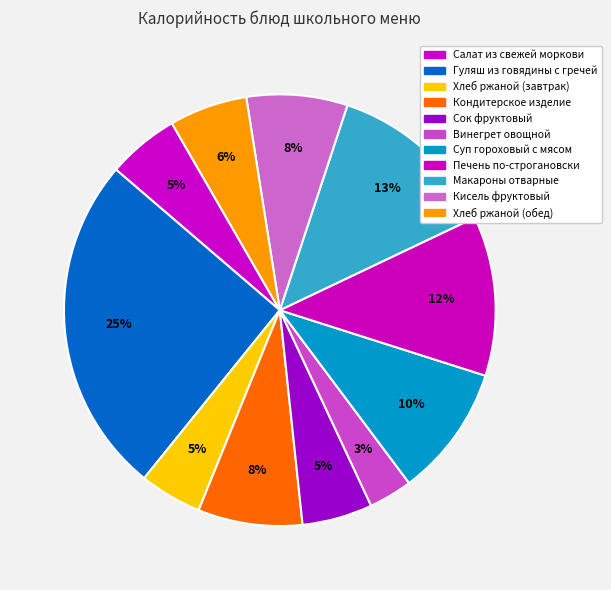

The Суп гороховый с мясом slice represents 1% of the pie. True or false?

False